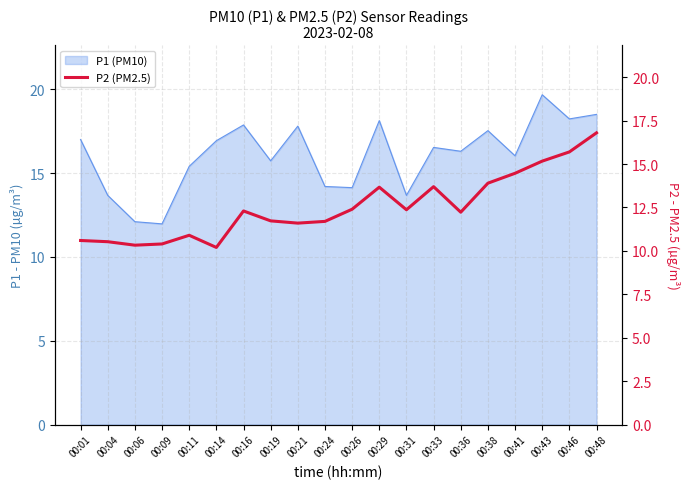

Is it true that the value at 00:33 is 13.7?

True